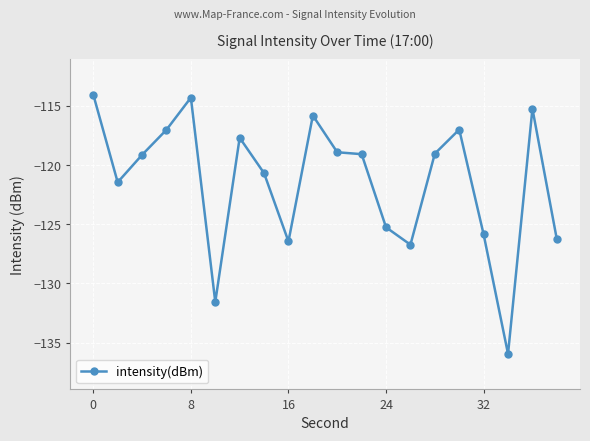

Count the number of data series in this chart.

1